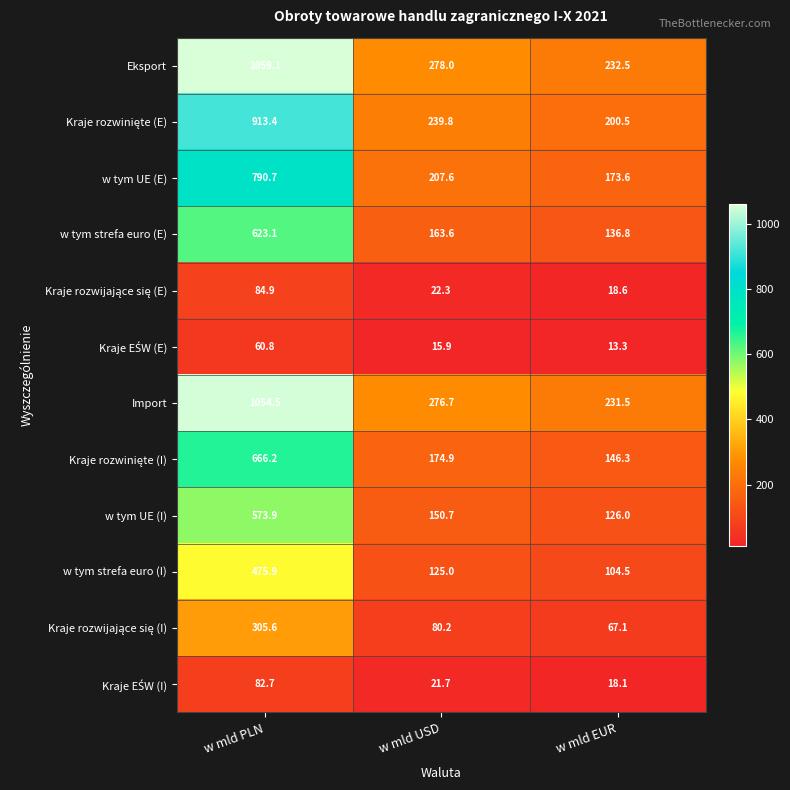

True or false: w tym strefa euro (I) has a value of 104.5 at w mld EUR.

True